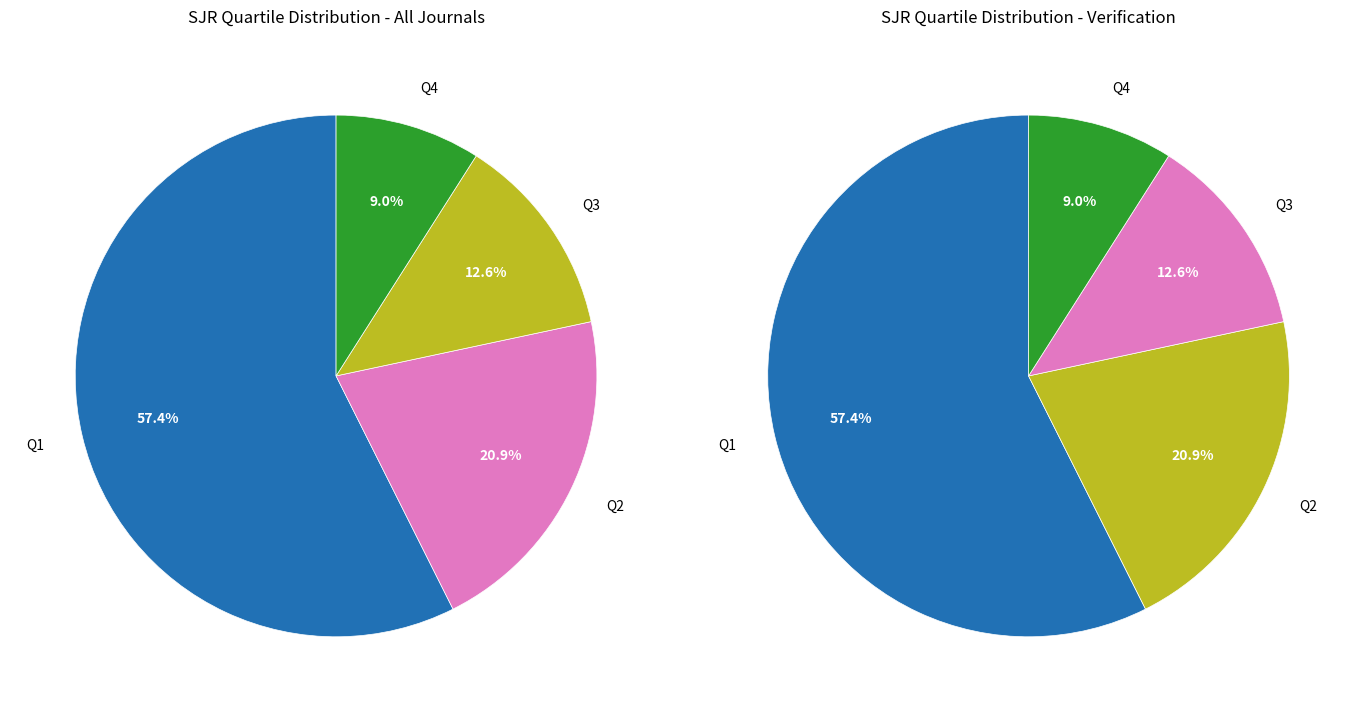

Count the number of slices in the pie.

4